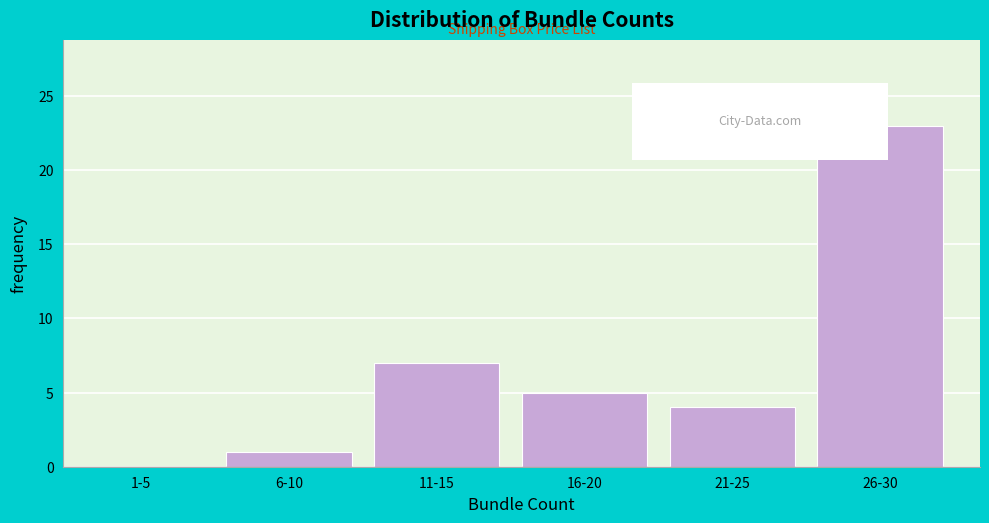

Reading left to right, what are all the values shown in this chart?

1-5=0	6-10=1	11-15=7	16-20=5	21-25=4	26-30=23